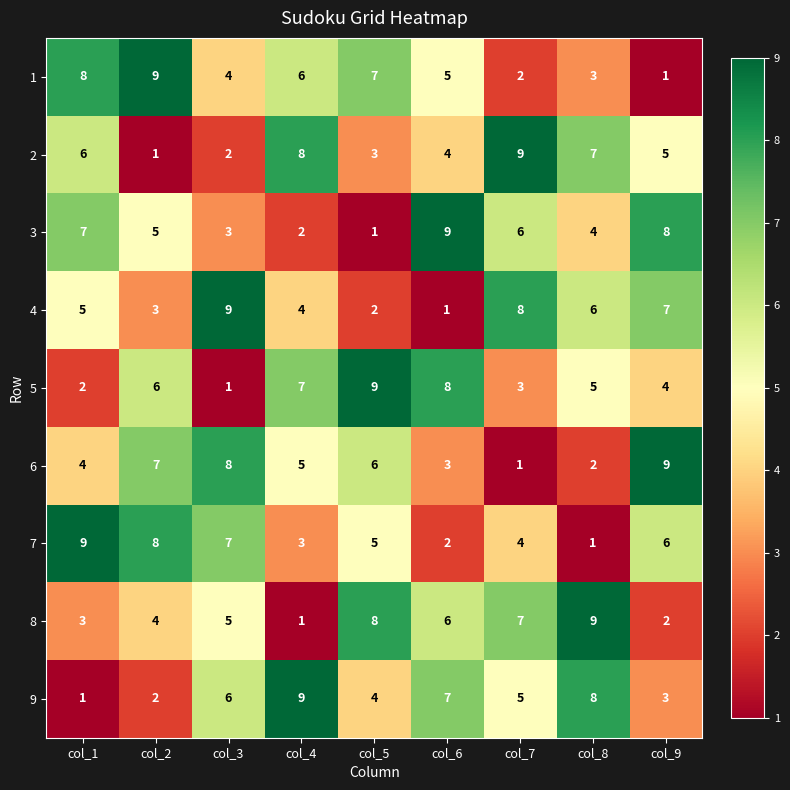

At how many categories does at least one series exceed 5?

9